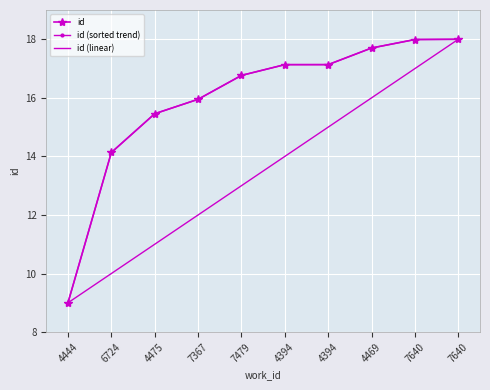

What is the sum of the id values at 7640 and 4394?

35.1